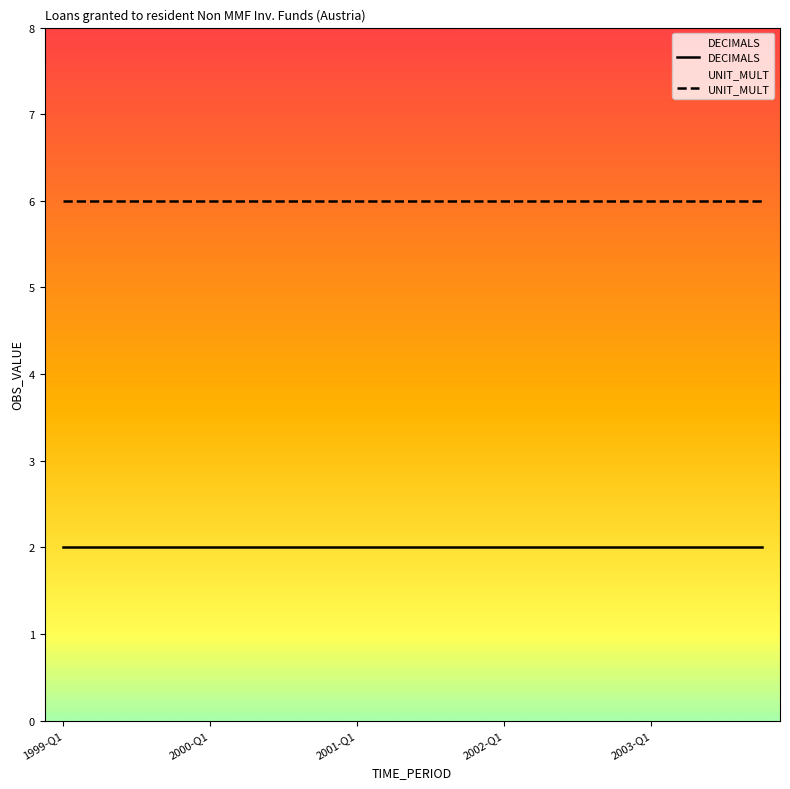

At which label does DECIMALS reach its peak?

1999-Q1